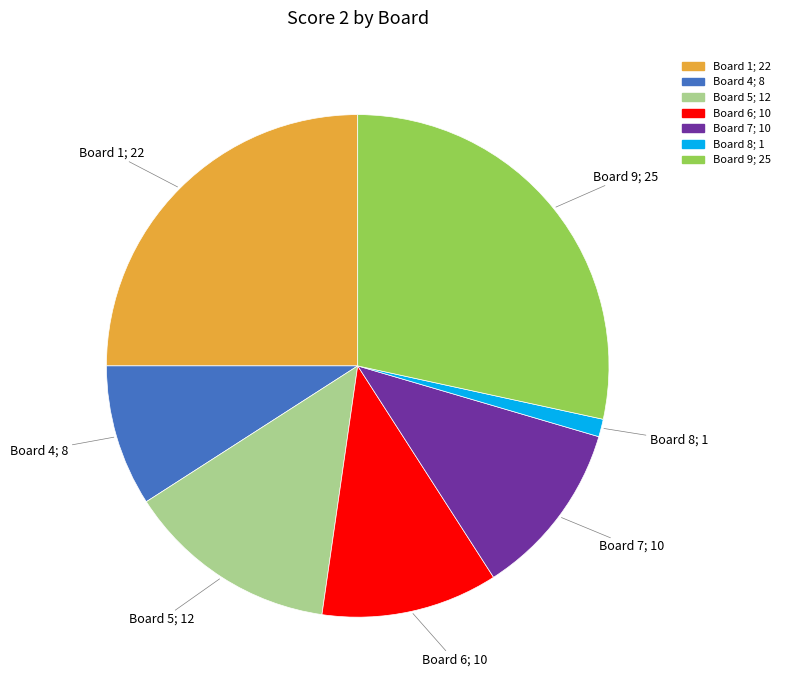

Is there any slice that represents more than half of the pie?

No